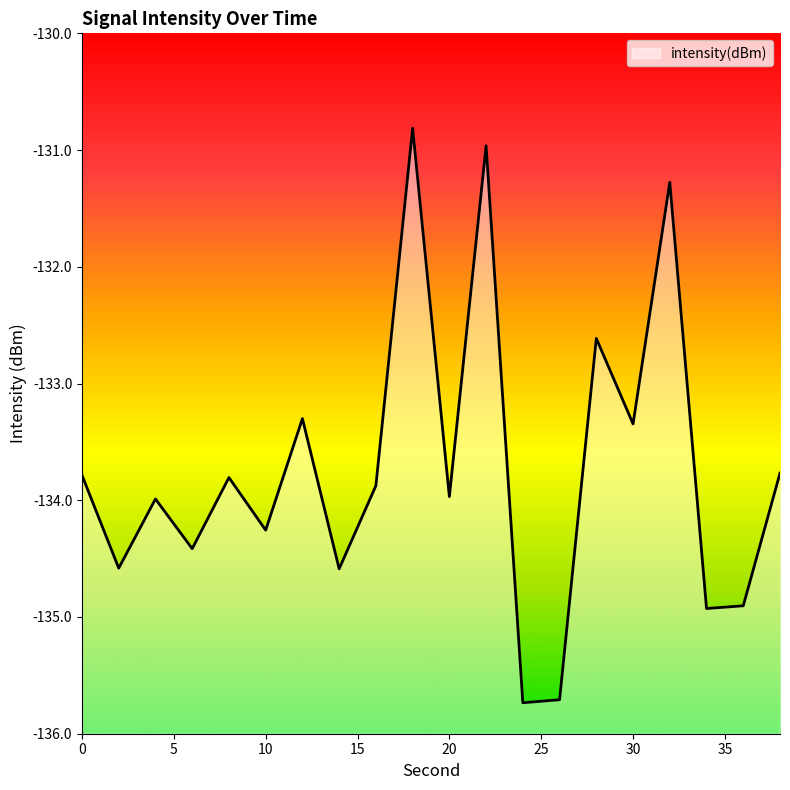

Reading right to left, extract all data points from this chart.

-133.8	-134.9	-134.9	-131.3	-133.3	-132.6	-135.7	-135.7	-131.0	-134.0	-130.8	-133.9	-134.6	-133.3	-134.3	-133.8	-134.4	-134.0	-134.6	-133.8